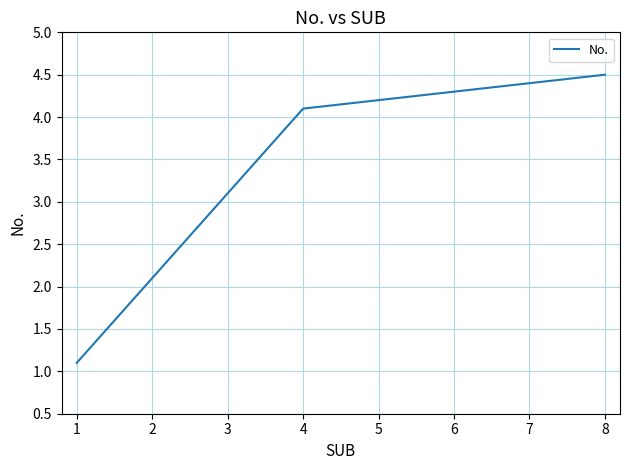

What is the change in value from 3 to 7?

+1.3